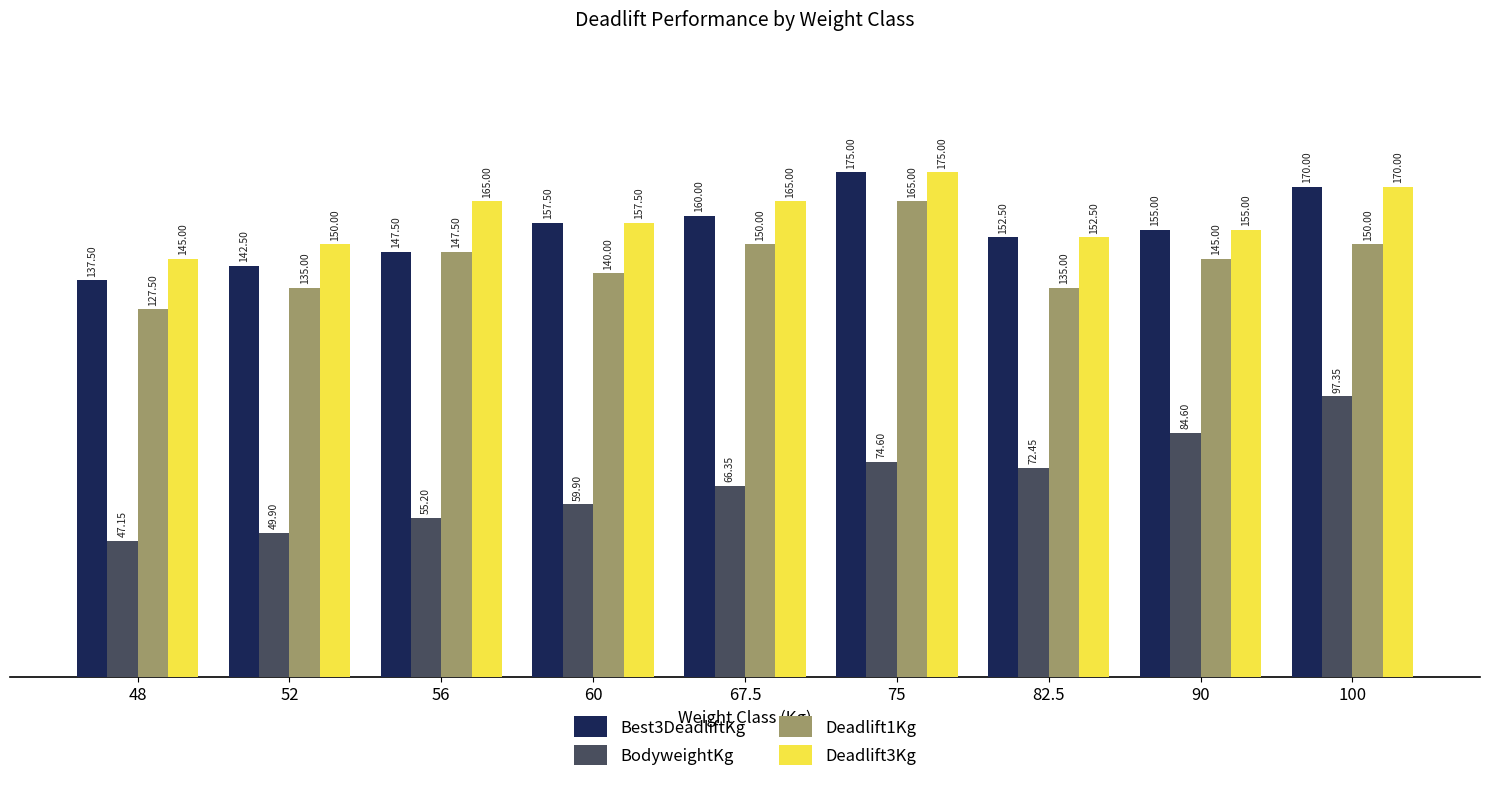

Which series has the largest range (max minus min)?

BodyweightKg